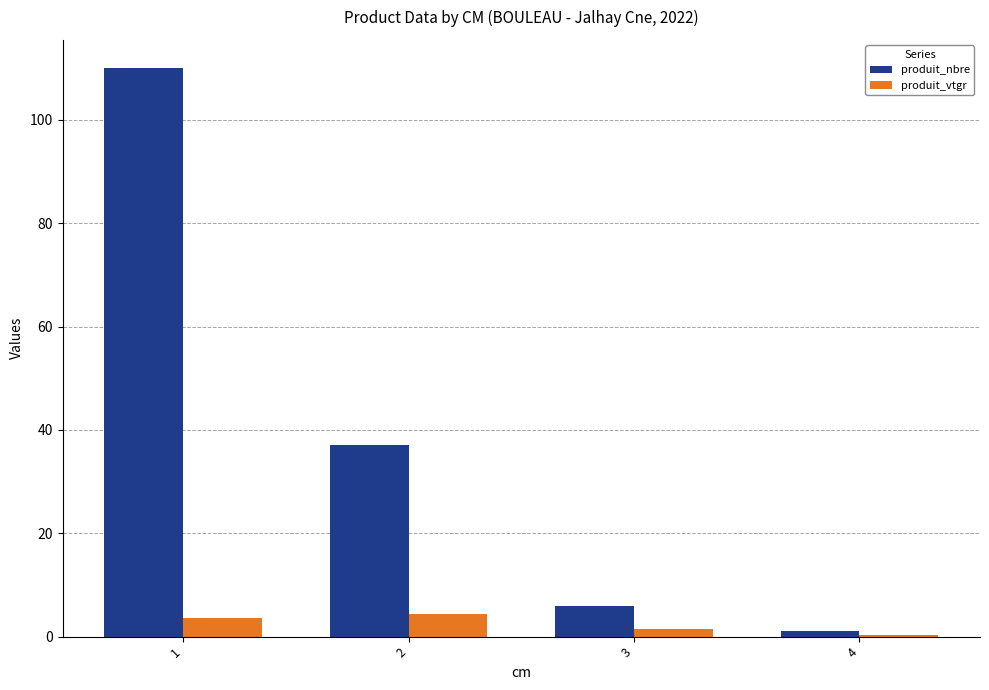

How many data points in produit_vtgr are above 3?

2